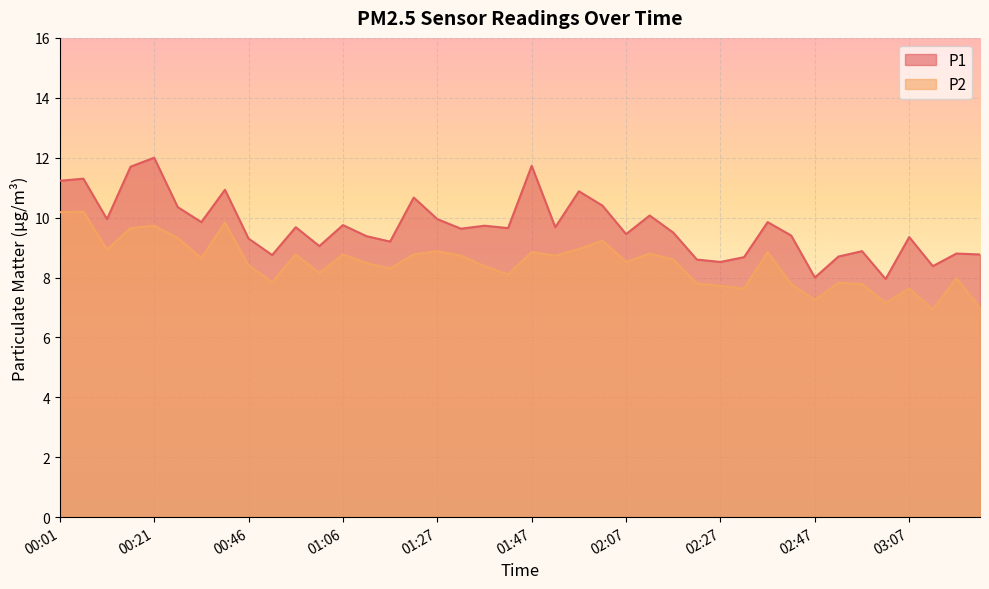

Is the value of P1 at 02:12 greater than the value of P2 at 03:18?

Yes